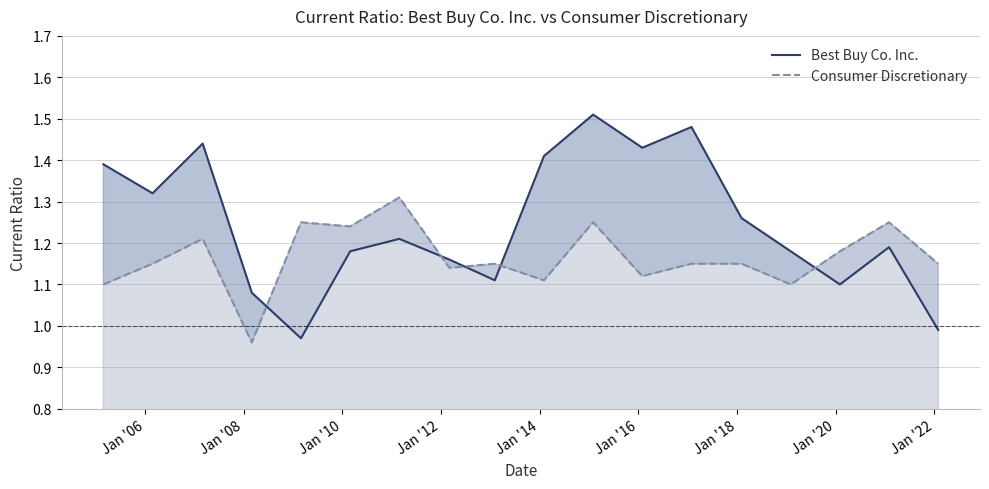

How many Consumer Discretionary values are between 1 and 2?

17